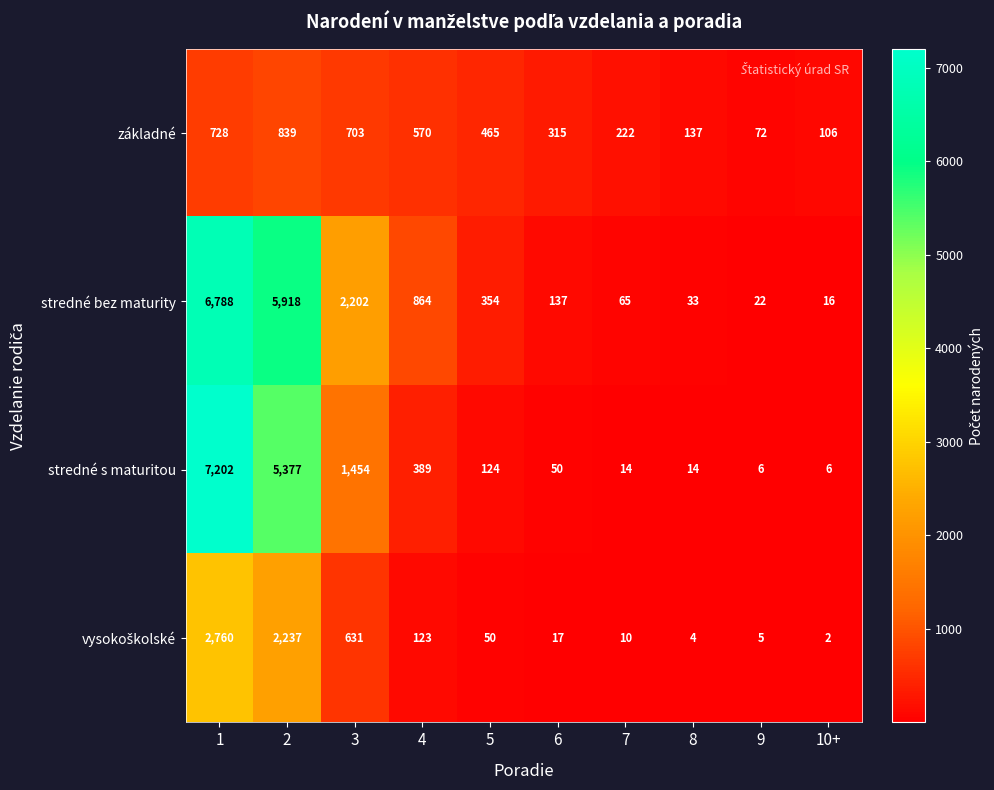

Which series has the largest total across all categories?

stredné bez maturity